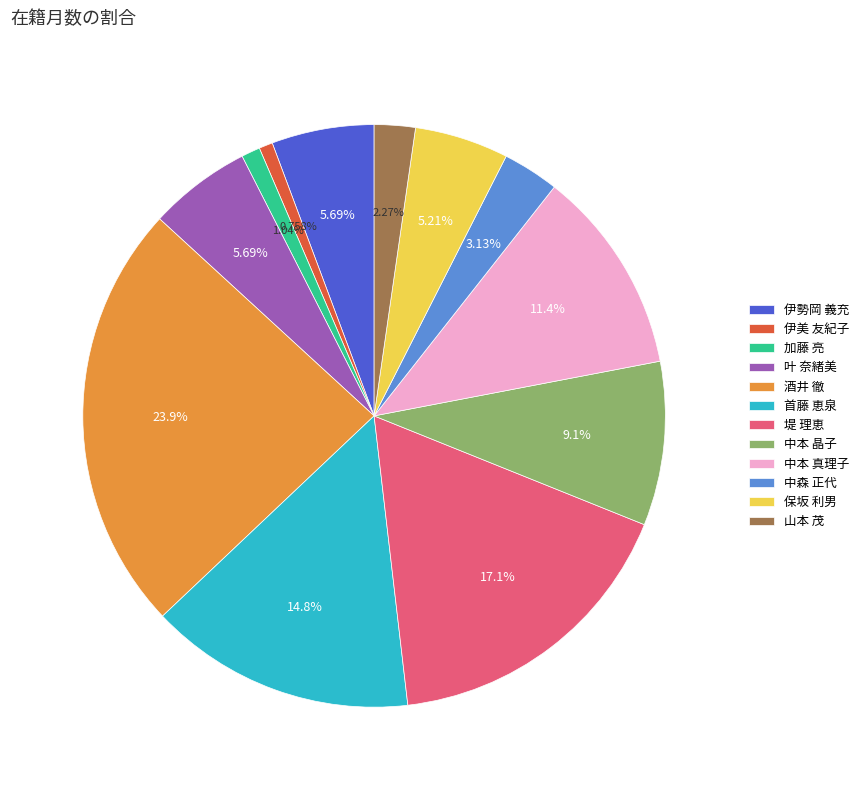

Is 叶 奈緒美 the majority of the pie?

No